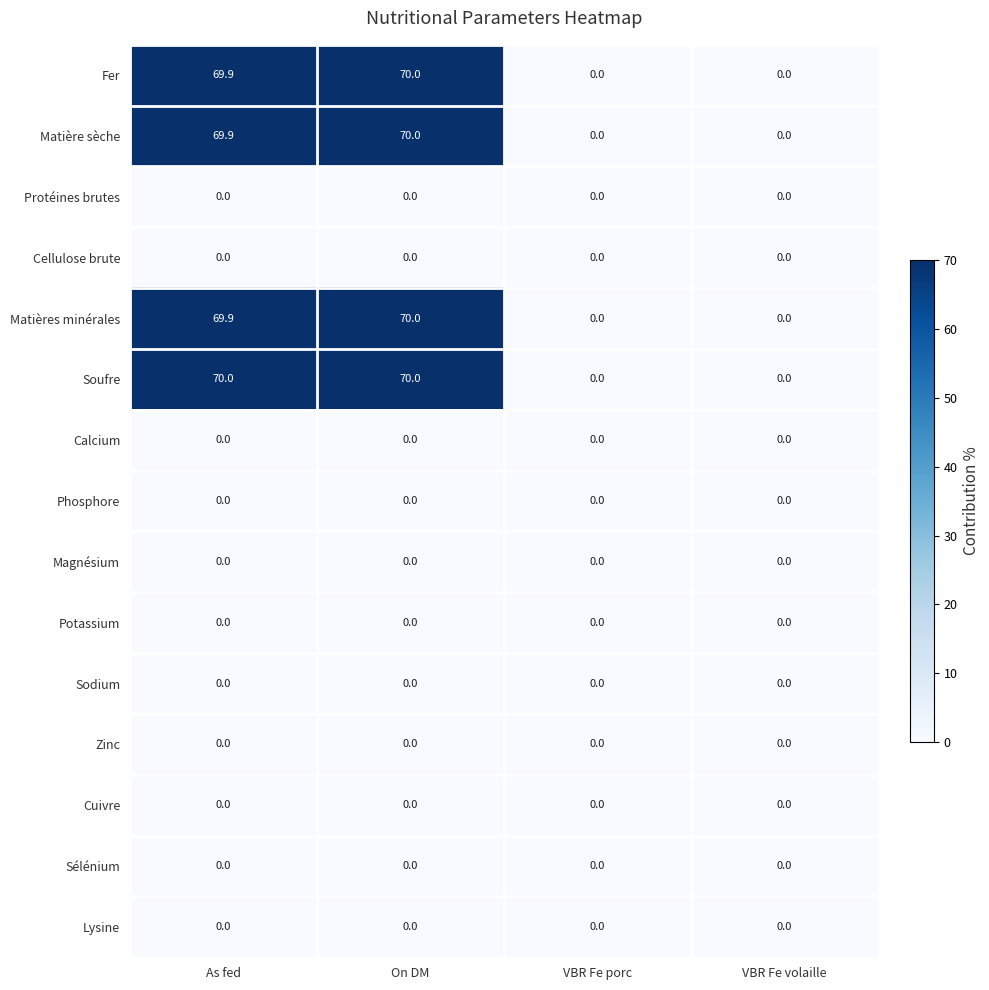

The Cuivre series shows 0.0 at On DM. True or false?

True